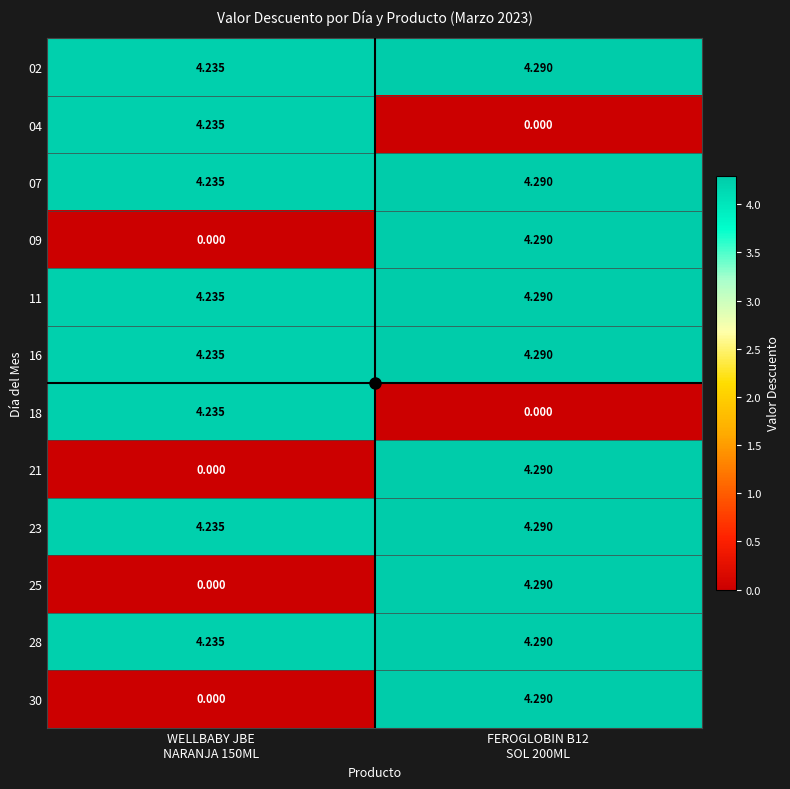

At FEROGLOBIN B12 SOL 200ML, list the series in order from largest to smallest.

02, 07, 09, 11, 16, 21, 23, 25, 28, 30, 04, 18